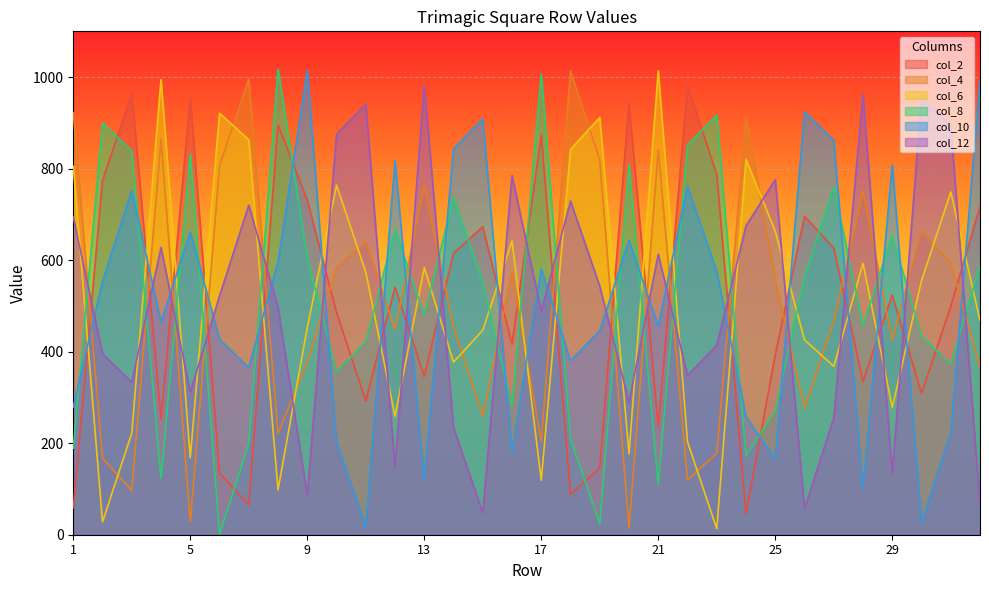

What is the difference between the col_10 values at 23 and 22?

186